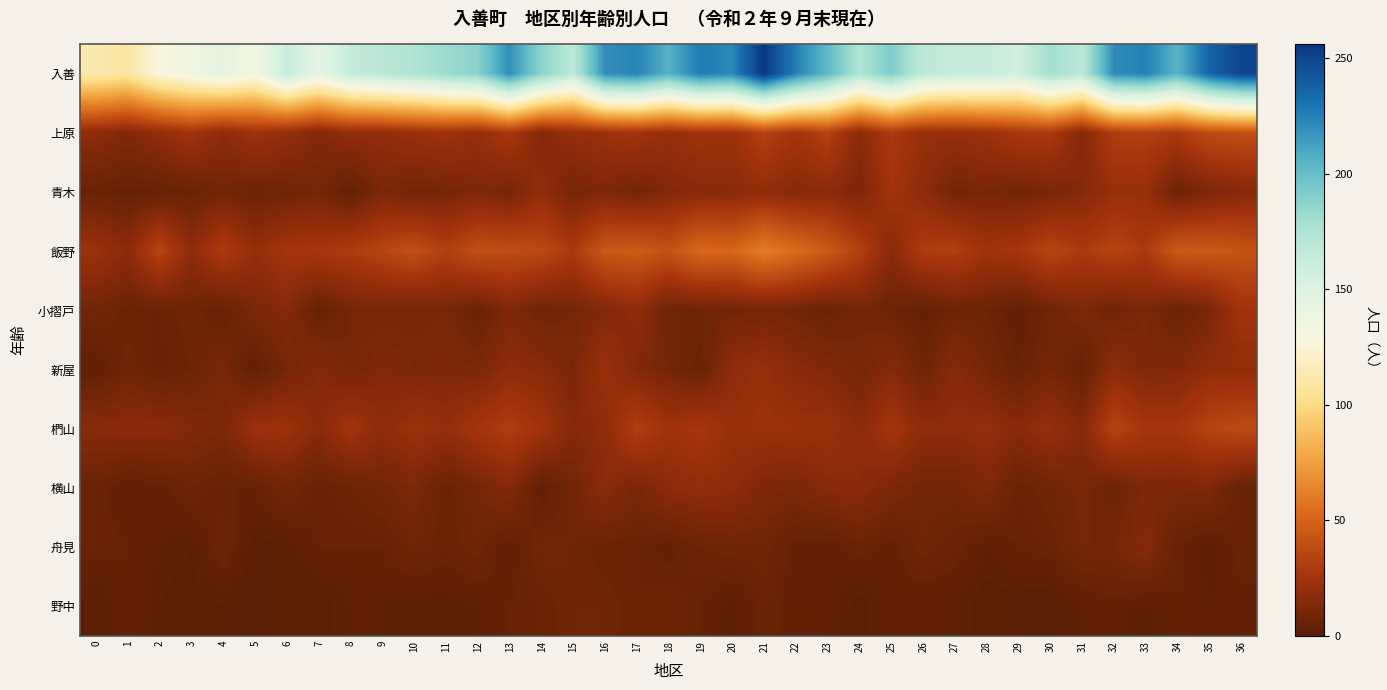

Reading left to right, transcribe all the data shown in this chart.

入善: 0=113	1=109	2=128	3=136	4=144	5=133	6=162	7=144	8=163	9=169	10=174	11=182	12=188	13=220	14=188	15=167	16=220	17=224	18=206	19=227	20=222	21=256	22=225	23=203	24=174	25=192	26=167	27=162	28=162	29=157	30=179	31=168	32=221	33=225	34=205	35=236	36=250
上原: 0=18	1=14	2=19	3=25	4=17	5=24	6=20	7=14	8=19	9=19	10=22	11=24	12=20	13=28	14=14	15=20	16=23	17=25	18=21	19=24	20=23	21=33	22=26	23=33	24=17	25=29	26=21	27=21	28=23	29=28	30=29	31=15	32=31	33=32	34=29	35=38	36=40
青木: 0=6	1=4	2=5	3=6	4=9	5=7	6=8	7=10	8=4	9=12	10=9	11=10	12=13	13=10	14=19	15=10	16=13	17=9	18=14	19=16	20=16	21=19	22=15	23=17	24=12	25=25	26=18	27=9	28=11	29=9	30=11	31=15	32=21	33=21	34=7	35=12	36=15
飯野: 0=23	1=17	2=35	3=18	4=30	5=20	6=26	7=27	8=30	9=35	10=40	11=32	12=40	13=39	14=37	15=29	16=44	17=46	18=41	19=52	20=51	21=61	22=54	23=45	24=33	25=16	26=30	27=32	28=24	29=27	30=35	31=29	32=34	33=29	34=45	35=45	36=42
小摺戸: 0=9	1=6	2=6	3=8	4=5	5=12	6=15	7=5	8=10	9=10	10=10	11=11	12=6	13=13	14=8	15=10	16=14	17=18	18=8	19=8	20=9	21=10	22=9	23=6	24=10	25=7	26=4	27=7	28=7	29=3	30=8	31=12	32=8	33=12	34=6	35=11	36=25
新屋: 0=3	1=8	2=5	3=7	4=11	5=3	6=10	7=15	8=10	9=14	10=12	11=13	12=12	13=18	14=16	15=12	16=22	17=14	18=10	19=6	20=18	21=21	22=16	23=14	24=10	25=15	26=8	27=16	28=10	29=5	30=10	31=5	32=18	33=13	34=14	35=19	36=19
椚山: 0=16	1=17	2=17	3=14	4=12	5=23	6=23	7=16	8=25	9=18	10=23	11=20	12=26	13=31	14=25	15=15	16=18	17=32	18=24	19=27	20=21	21=23	22=22	23=22	24=17	25=26	26=18	27=18	28=20	29=16	30=21	31=15	32=34	33=27	34=27	35=34	36=38
横山: 0=6	1=3	2=4	3=7	4=5	5=5	6=9	7=5	8=7	9=9	10=12	11=6	12=10	13=15	14=3	15=9	16=17	17=11	18=17	19=19	20=18	21=13	22=12	23=16	24=17	25=12	26=9	27=9	28=13	29=6	30=8	31=11	32=7	33=13	34=12	35=13	36=5
舟見: 0=6	1=5	2=3	3=2	4=7	5=1	6=2	7=5	8=5	9=5	10=8	11=6	12=8	13=3	14=9	15=8	16=6	17=6	18=4	19=7	20=8	21=8	22=4	23=3	24=6	25=4	26=8	27=6	28=3	29=5	30=6	31=10	32=10	33=15	34=5	35=2	36=6
野中: 0=1	1=5	2=2	3=1	4=2	5=0	6=2	7=1	8=3	9=3	10=2	11=2	12=3	13=5	14=6	15=8	16=8	17=6	18=7	19=5	20=2	21=6	22=4	23=4	24=1	25=4	26=3	27=3	28=1	29=1	30=0	31=3	32=4	33=2	34=5	35=3	36=4